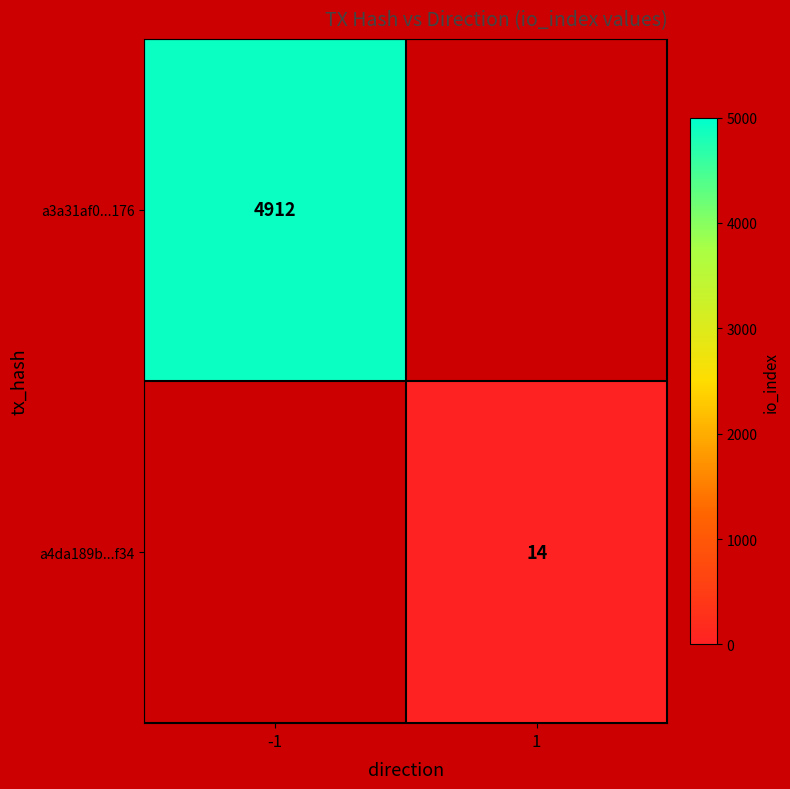

True or false: a4da189b...f34 has a value of 6 at 1.

False